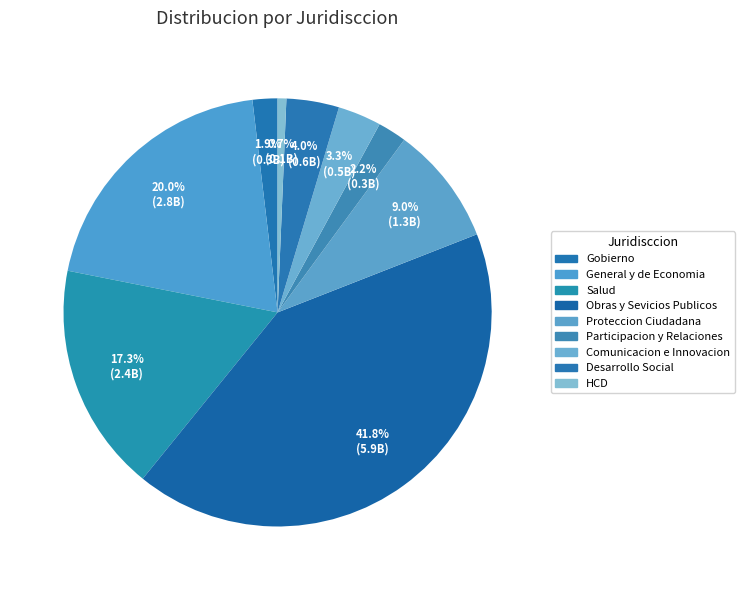

Is the sum of Salud and HCD greater than half?

No